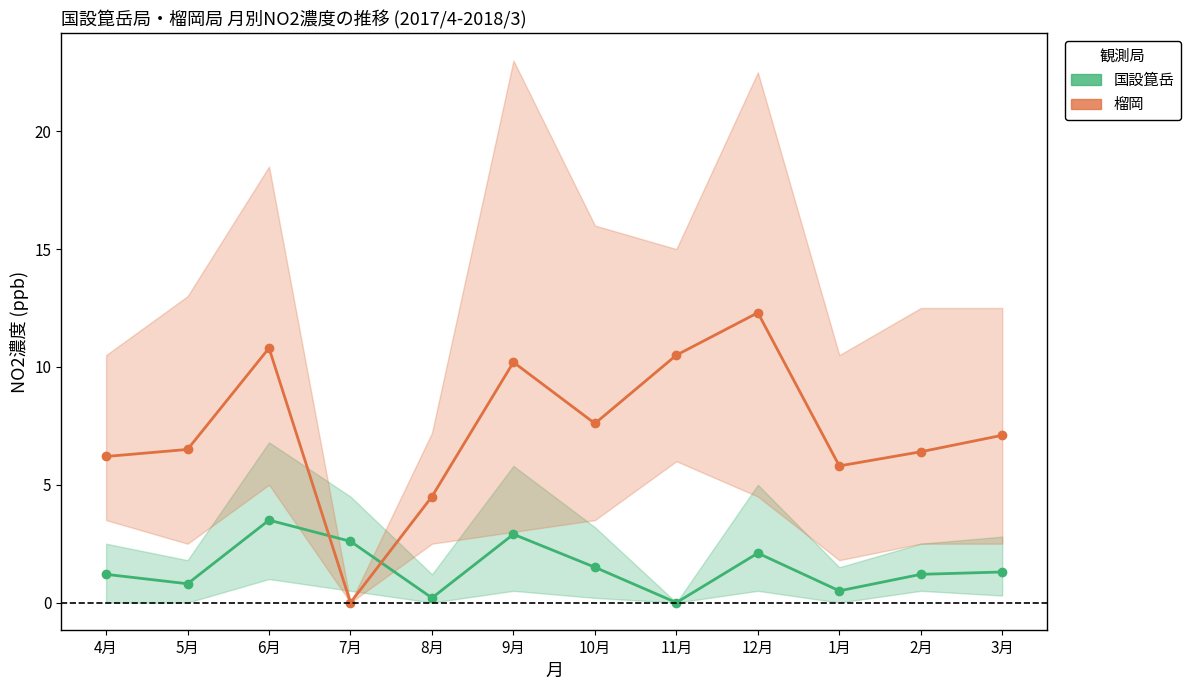

Which series ends up on top after the final intersection of 榴岡 and 国設箟岳?

榴岡